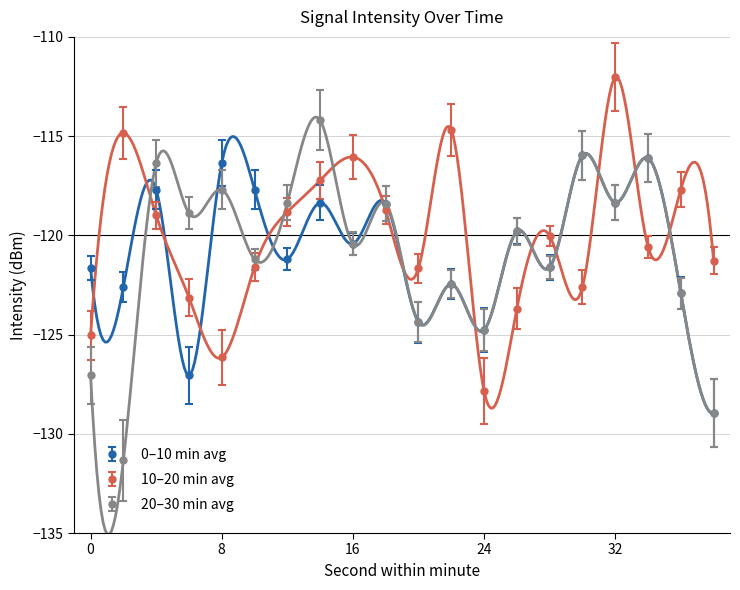

What are all the series names shown in the legend?

0–10 min avg, 10–20 min avg, 20–30 min avg